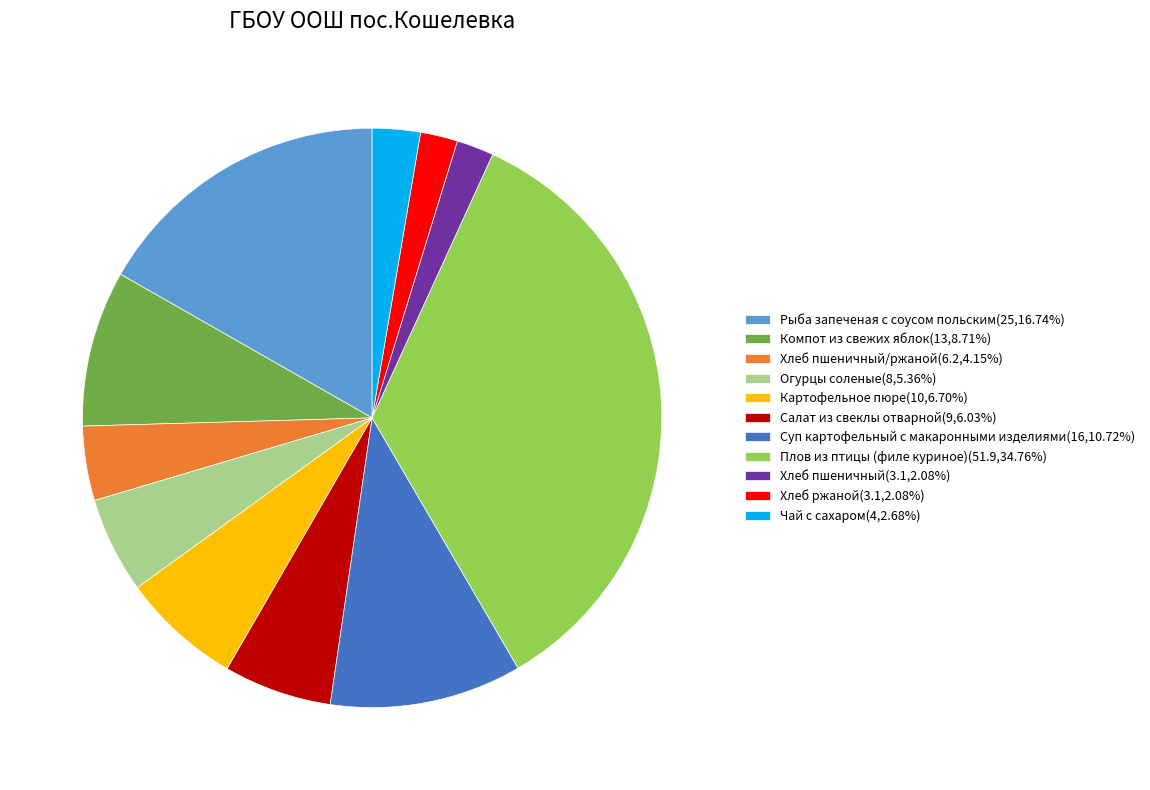

Does Плов из птицы (филе куриное)(51.9,34.76%) account for over 50% of the chart?

No